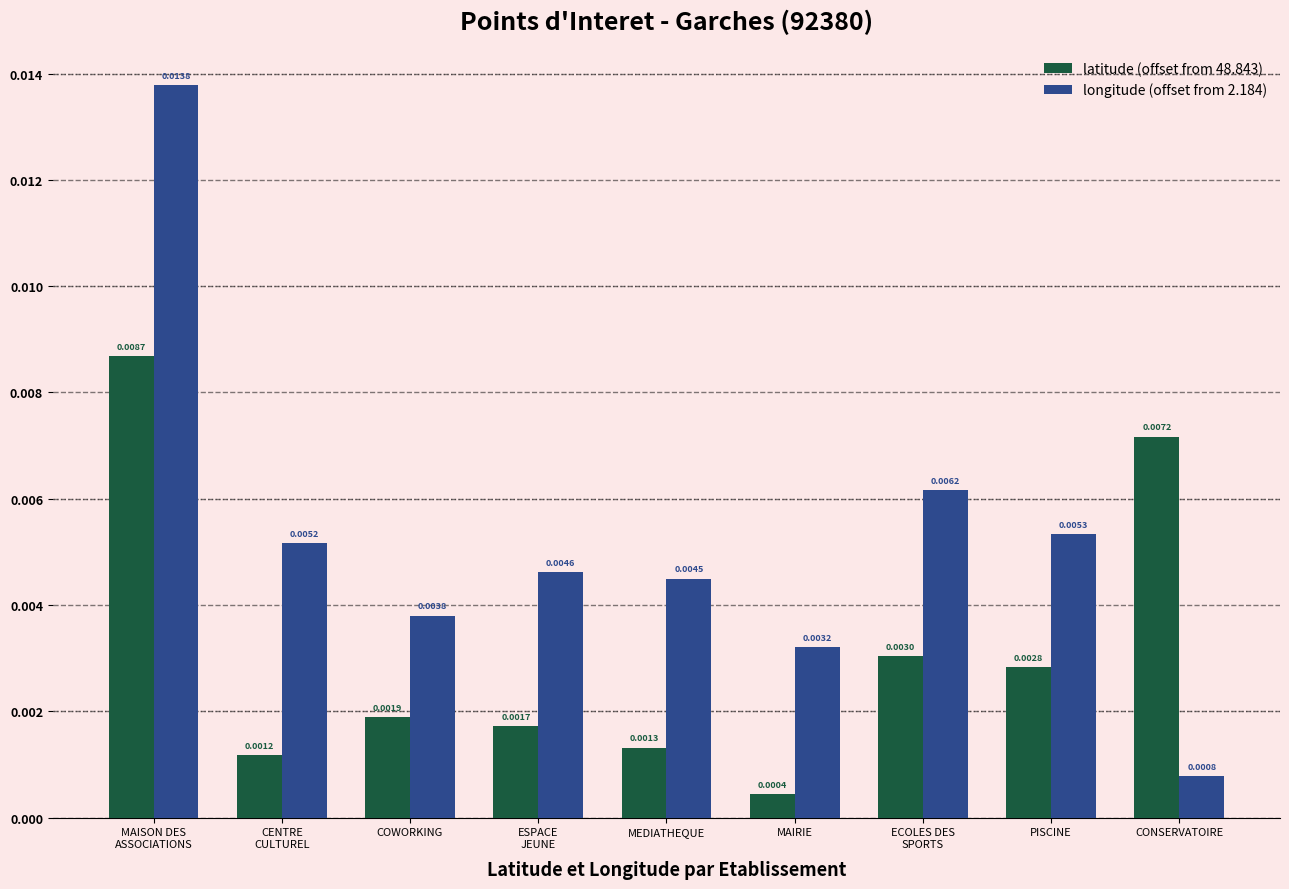

Between COWORKING and MEDIATHEQUE, which series saw the biggest shift?

longitude (offset from 2.184)